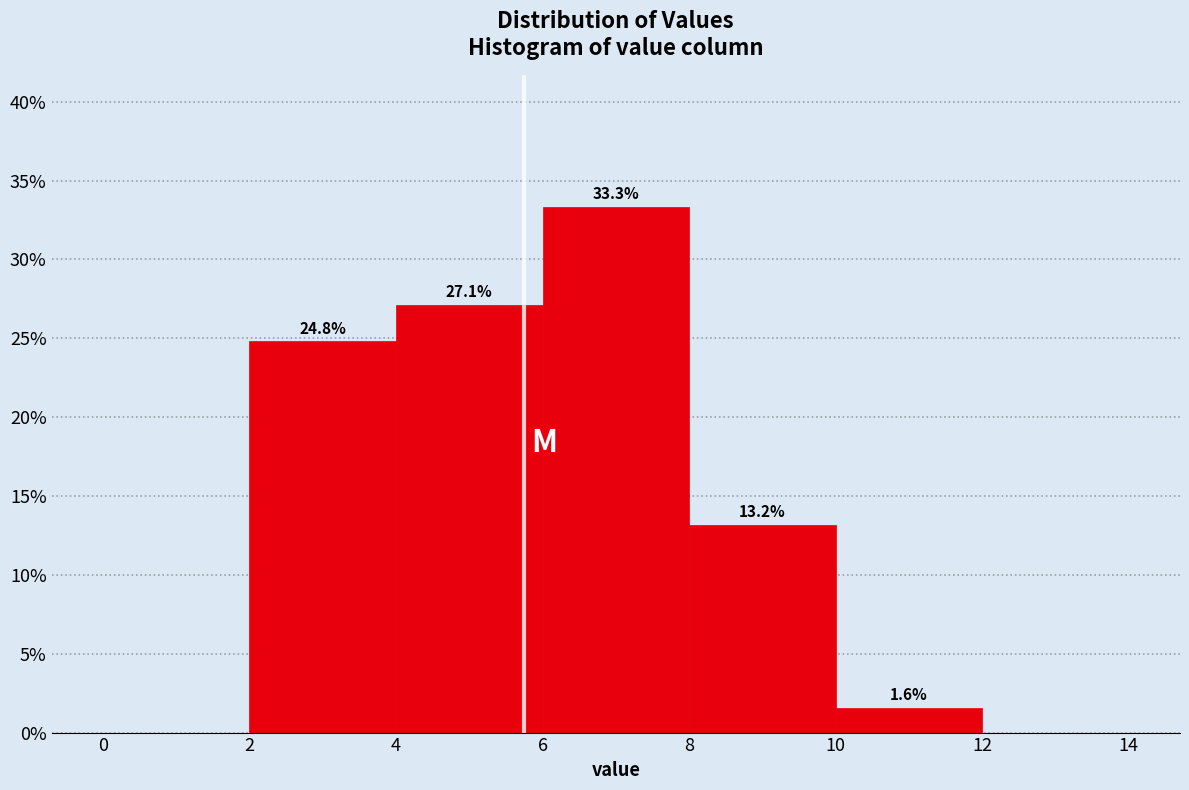

Which range on the x-axis has the tallest bar?

6 to 8